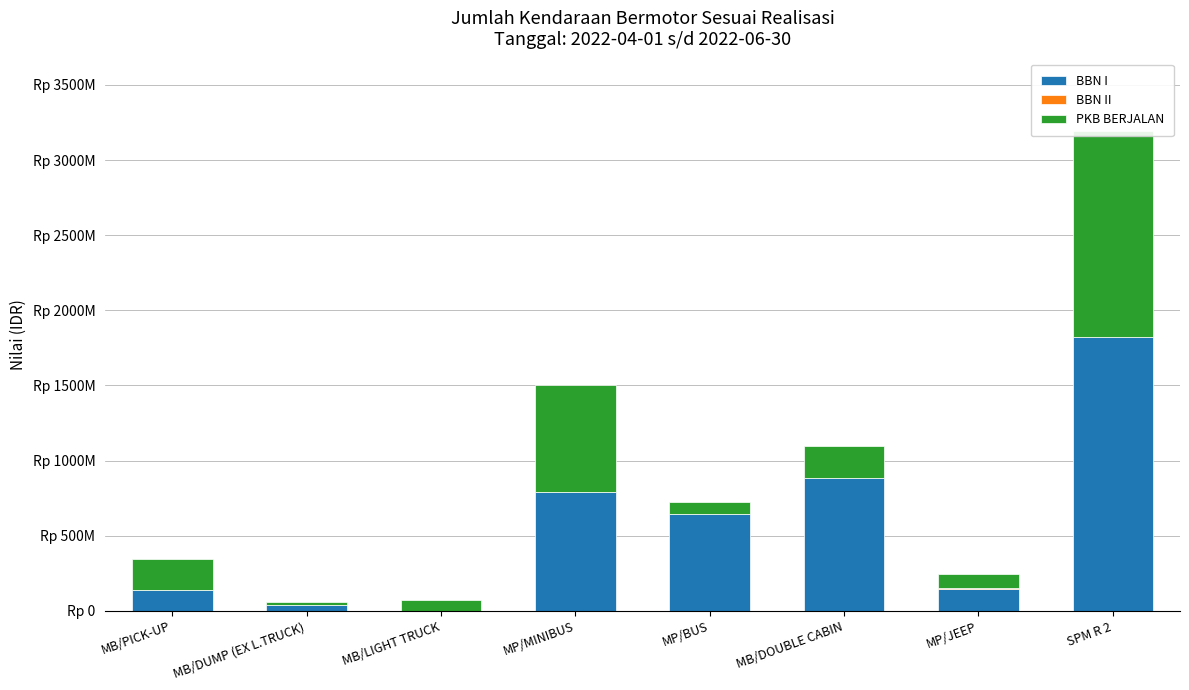

What is the difference between the second highest and minimum values in the BBN II series?

1440000